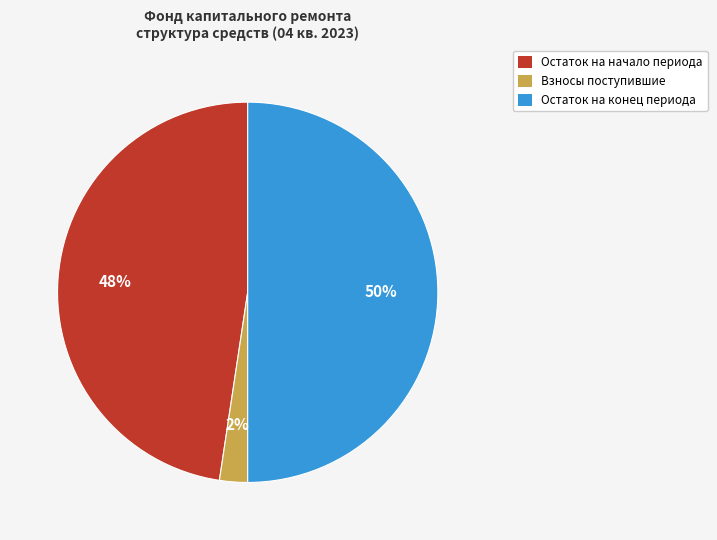

True or false: Остаток на конец периода accounts for 50% of the total.

True